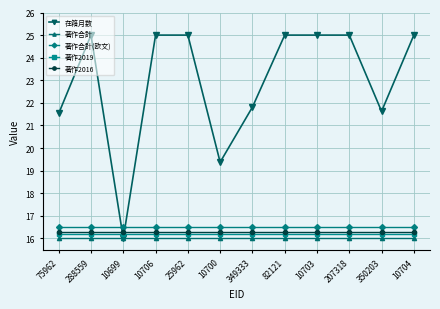

True or false: 著作2019 has a value of 16.2 at 82121.

True